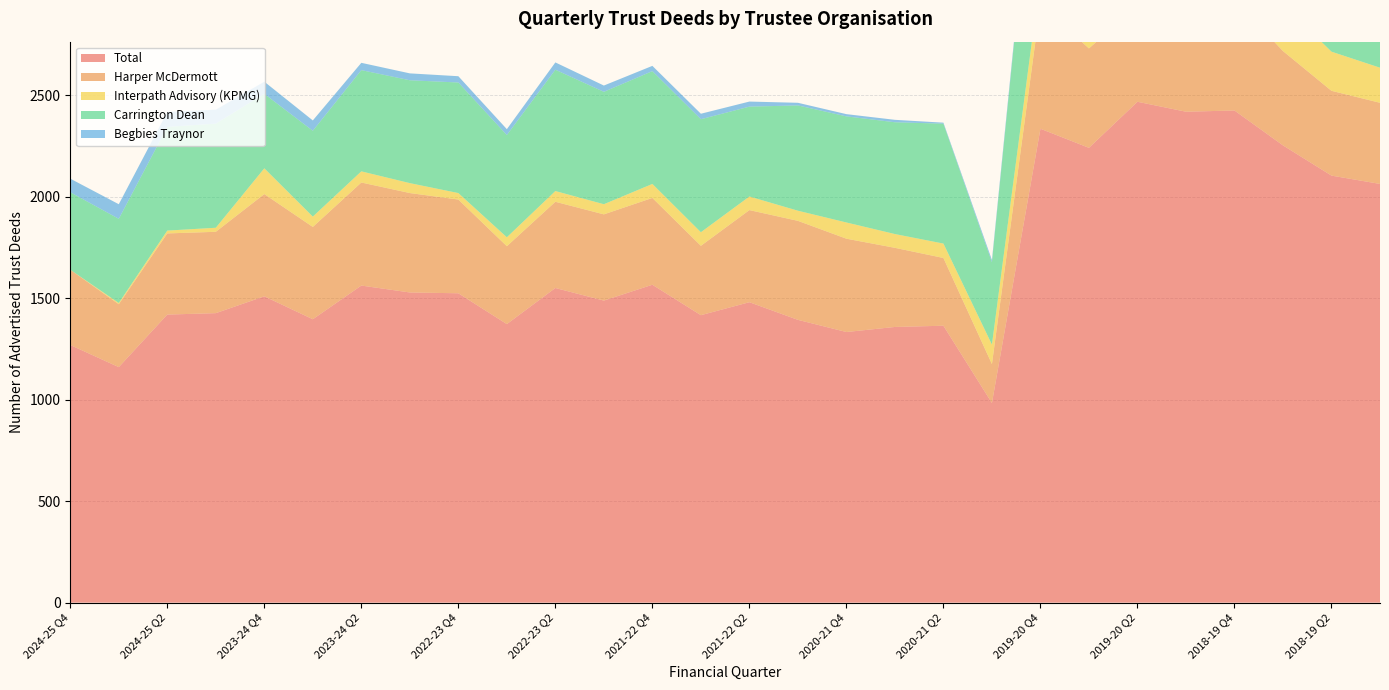

Reading right to left, extract all data points from this chart.

Total: 2018-19 Q1=2064	2018-19 Q2=2105	2018-19 Q3=2254	2018-19 Q4=2426	2019-20 Q1=2420	2019-20 Q2=2469	2019-20 Q3=2242	2019-20 Q4=2336	2020-21 Q1=984	2020-21 Q2=1365	2020-21 Q3=1359	2020-21 Q4=1334	2021-22 Q1=1394	2021-22 Q2=1481	2021-22 Q3=1417	2021-22 Q4=1567	2022-23 Q1=1489	2022-23 Q2=1551	2022-23 Q3=1373	2022-23 Q4=1525	2023-24 Q1=1529	2023-24 Q2=1563	2023-24 Q3=1397	2023-24 Q4=1510	2024-25 Q1=1427	2024-25 Q2=1420	2024-25 Q3=1161	2024-25 Q4=1270
Harper McDermott: 2018-19 Q1=400	2018-19 Q2=418	2018-19 Q3=465	2018-19 Q4=547	2019-20 Q1=454	2019-20 Q2=477	2019-20 Q3=490	2019-20 Q4=614	2020-21 Q1=192	2020-21 Q2=334	2020-21 Q3=390	2020-21 Q4=460	2021-22 Q1=488	2021-22 Q2=454	2021-22 Q3=342	2021-22 Q4=428	2022-23 Q1=425	2022-23 Q2=425	2022-23 Q3=384	2022-23 Q4=462	2023-24 Q1=490	2023-24 Q2=508	2023-24 Q3=455	2023-24 Q4=504	2024-25 Q1=401	2024-25 Q2=400	2024-25 Q3=310	2024-25 Q4=371
Interpath Advisory (KPMG): 2018-19 Q1=173	2018-19 Q2=193	2018-19 Q3=231	2018-19 Q4=210	2019-20 Q1=222	2019-20 Q2=178	2019-20 Q3=95	2019-20 Q4=136	2020-21 Q1=96	2020-21 Q2=71	2020-21 Q3=68	2020-21 Q4=80	2021-22 Q1=50	2021-22 Q2=67	2021-22 Q3=67	2021-22 Q4=69	2022-23 Q1=50	2022-23 Q2=53	2022-23 Q3=44	2022-23 Q4=32	2023-24 Q1=49	2023-24 Q2=55	2023-24 Q3=51	2023-24 Q4=127	2024-25 Q1=20	2024-25 Q2=14	2024-25 Q3=6	2024-25 Q4=0
Carrington Dean: 2018-19 Q1=974	2018-19 Q2=959	2018-19 Q3=1011	2018-19 Q4=1154	2019-20 Q1=1210	2019-20 Q2=1272	2019-20 Q3=1079	2019-20 Q4=962	2020-21 Q1=406	2020-21 Q2=591	2020-21 Q3=551	2020-21 Q4=523	2021-22 Q1=519	2021-22 Q2=443	2021-22 Q3=557	2021-22 Q4=556	2022-23 Q1=554	2022-23 Q2=598	2022-23 Q3=504	2022-23 Q4=545	2023-24 Q1=507	2023-24 Q2=499	2023-24 Q3=423	2023-24 Q4=367	2024-25 Q1=513	2024-25 Q2=511	2024-25 Q3=415	2024-25 Q4=382
Begbies Traynor: 2018-19 Q1=61	2018-19 Q2=37	2018-19 Q3=46	2018-19 Q4=55	2019-20 Q1=43	2019-20 Q2=25	2019-20 Q3=21	2019-20 Q4=18	2020-21 Q1=11	2020-21 Q2=5	2020-21 Q3=12	2020-21 Q4=11	2021-22 Q1=13	2021-22 Q2=25	2021-22 Q3=27	2021-22 Q4=26	2022-23 Q1=31	2022-23 Q2=36	2022-23 Q3=29	2022-23 Q4=31	2023-24 Q1=34	2023-24 Q2=36	2023-24 Q3=51	2023-24 Q4=60	2024-25 Q1=69	2024-25 Q2=74	2024-25 Q3=72	2024-25 Q4=67